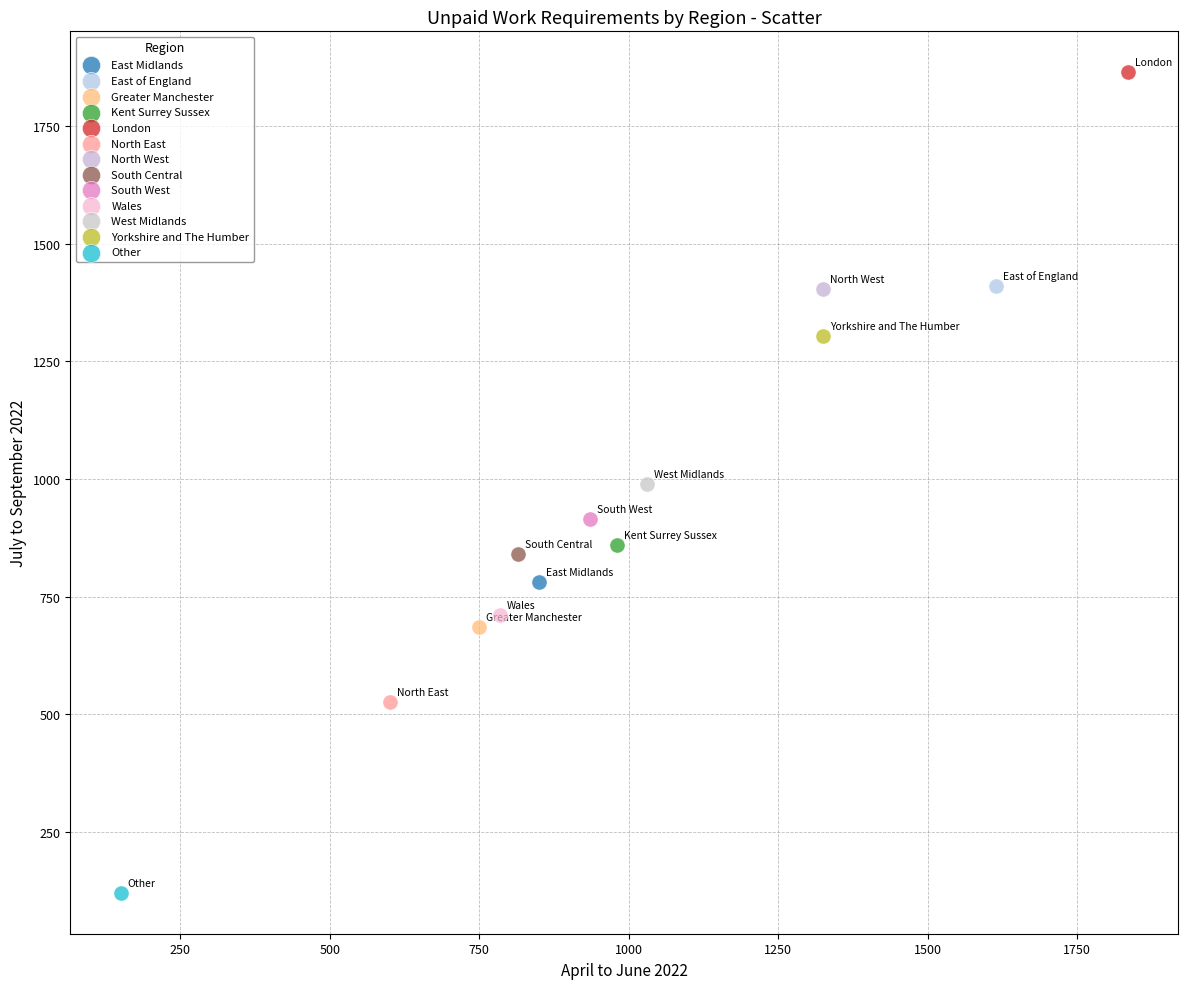

What are all the series names shown in the legend?

East Midlands, East of England, Greater Manchester, Kent Surrey Sussex, London, North East, North West, South Central, South West, Wales, West Midlands, Yorkshire and The Humber, Other